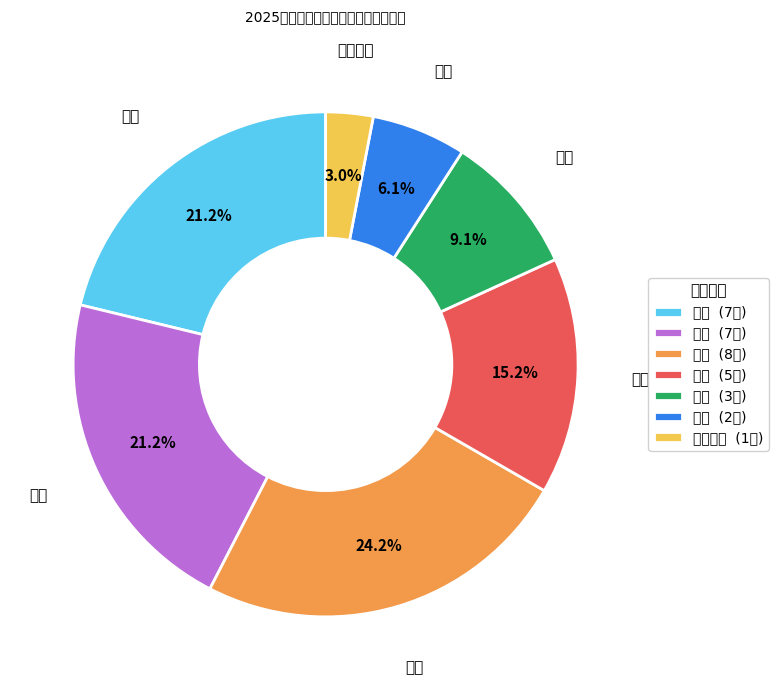

Does any single category account for the majority?

No